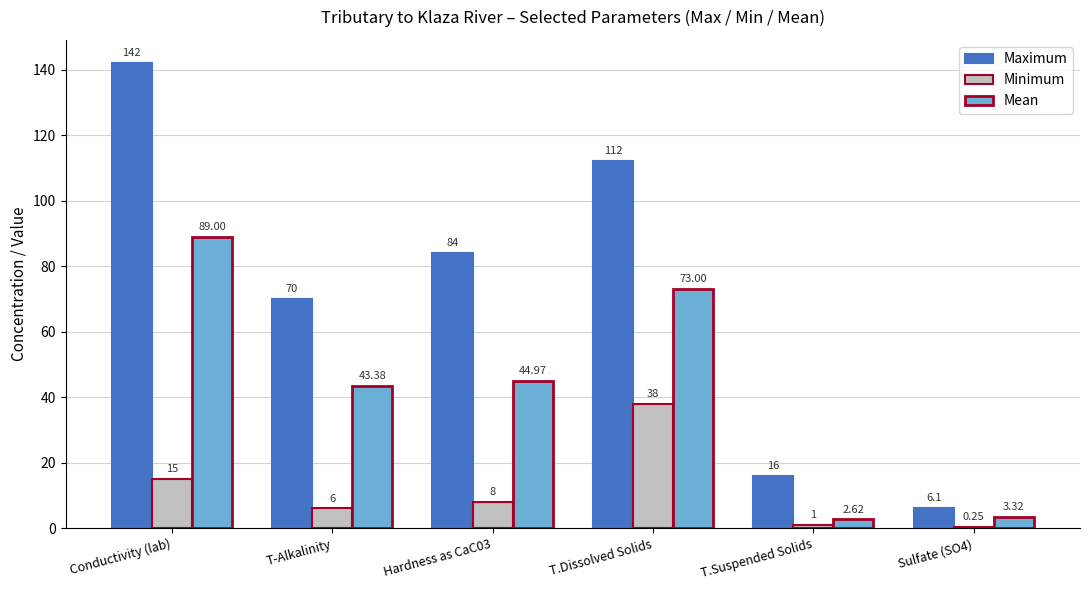

What is the difference between the Mean values at T.Suspended Solids and T.Dissolved Solids?

70.4